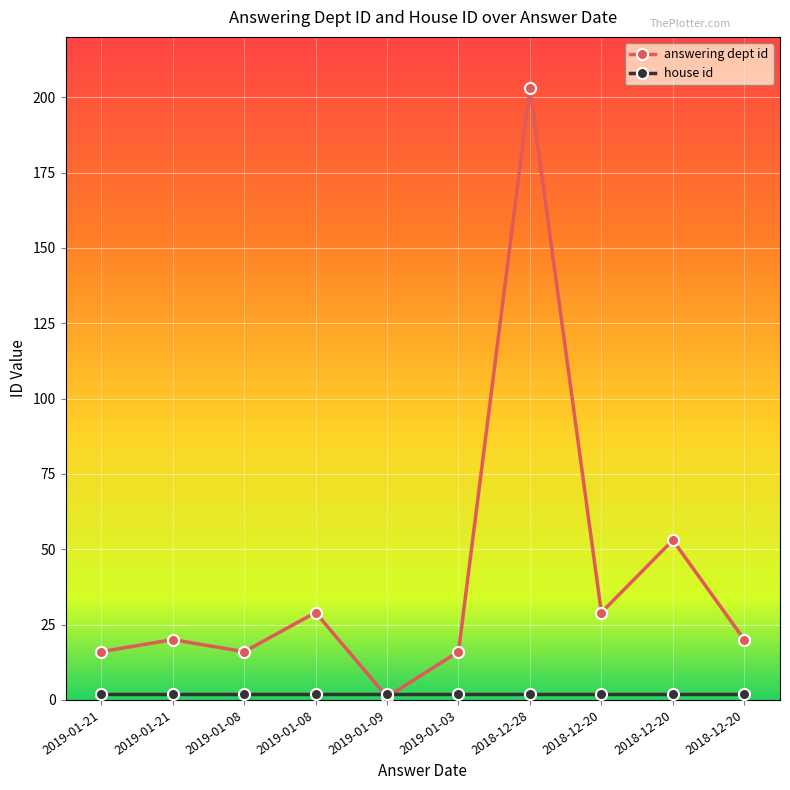

How many categories are shown in the chart?

10